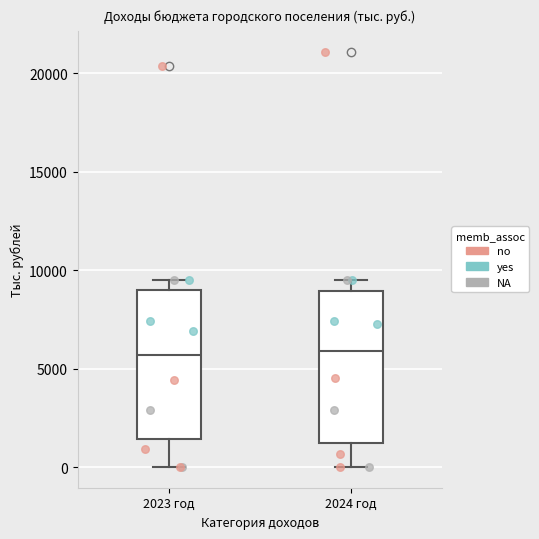

Reading left to right, read every box against the y-axis: the position of its median line, the range the box covers, and the ends of its whiskers. The values are not printed on the chart, so give them approximately, as read against the axis.

2023 год: median 5500, box 1500 to 9000, whiskers 0 to 9500
2024 год: median 6000, box 1000 to 9000, whiskers 0 to 9500